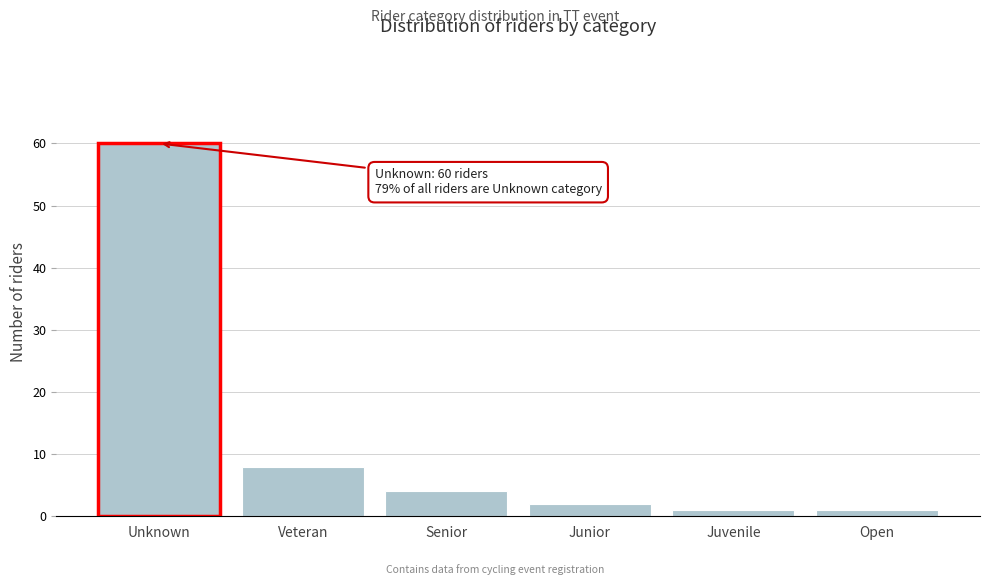

Reading right to left, what are all the values shown in this chart?

1	1	2	4	8	60